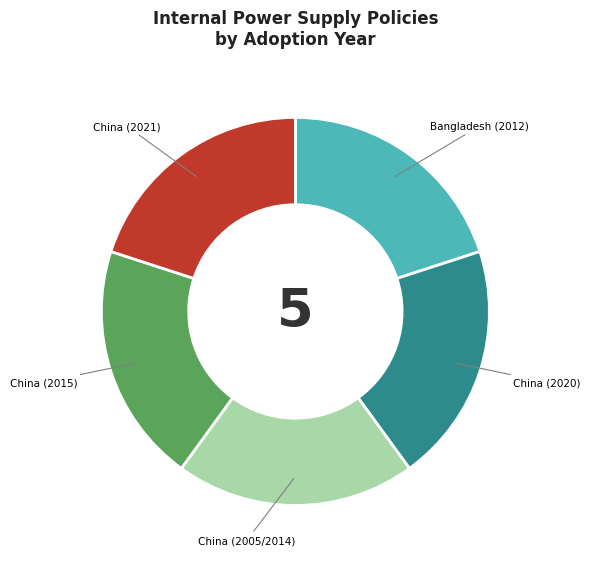

How many segments does this pie chart have?

5